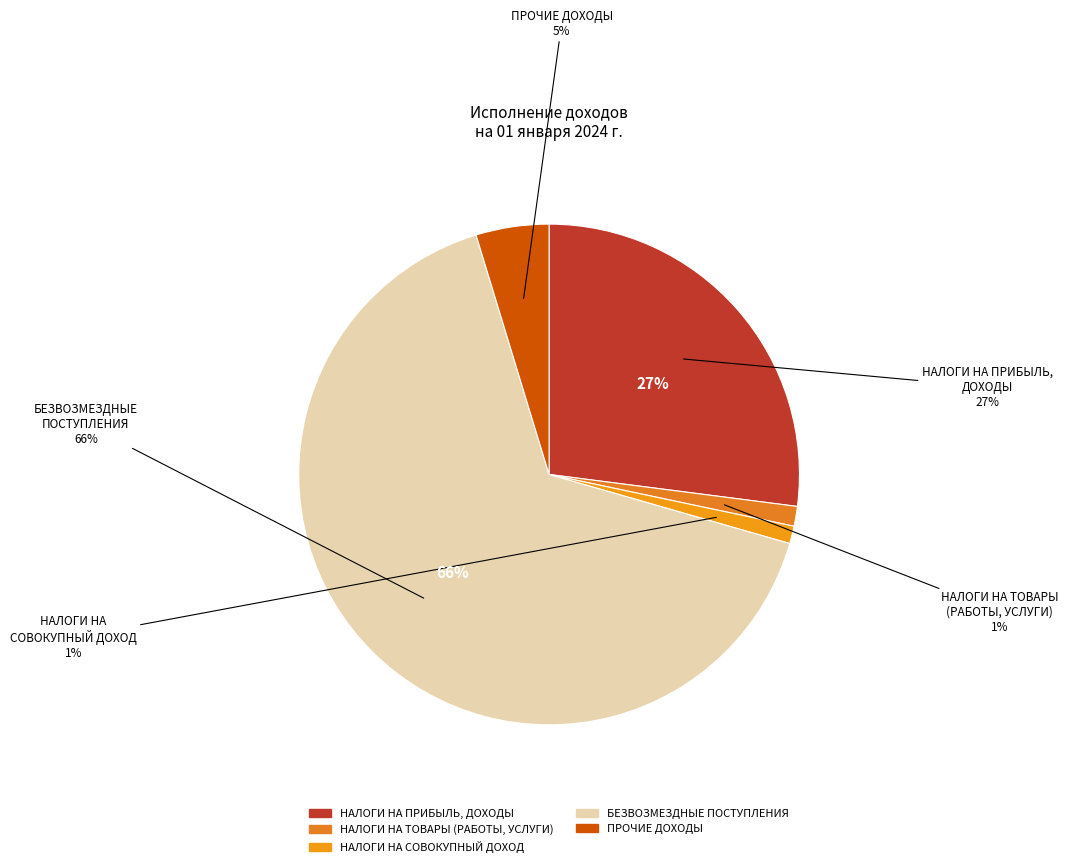

What is the change in value from НАЛОГИ НА ТОВАРЫ (РАБОТЫ, УСЛУГИ) to БЕЗВОЗМЕЗДНЫЕ ПОСТУПЛЕНИЯ?

+965739870.0